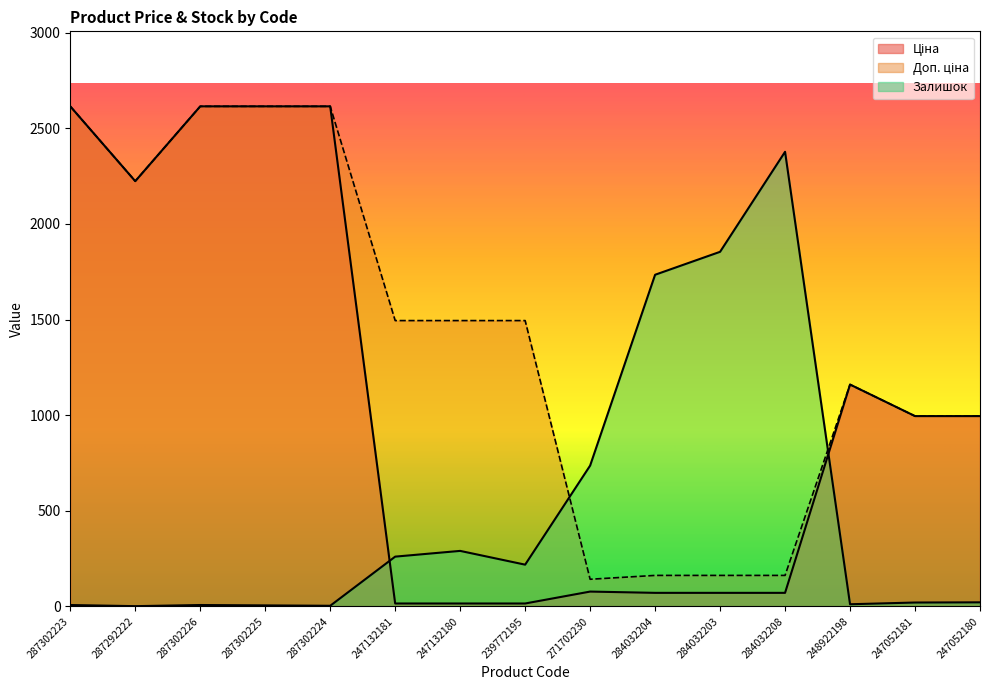

What is the label of the 12th point from the right?

287302225